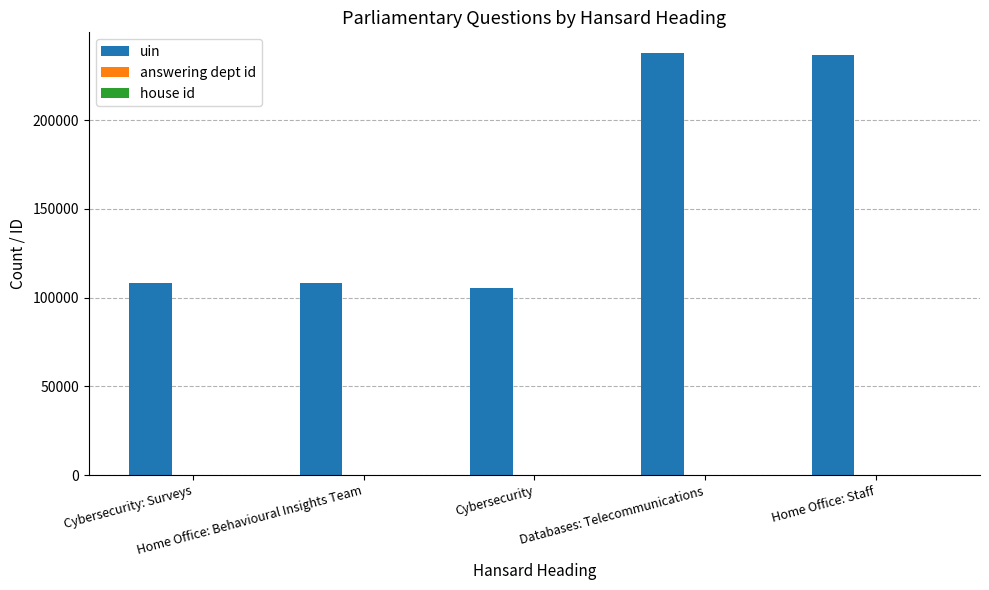

What is the maximum value shown in the chart?

237614